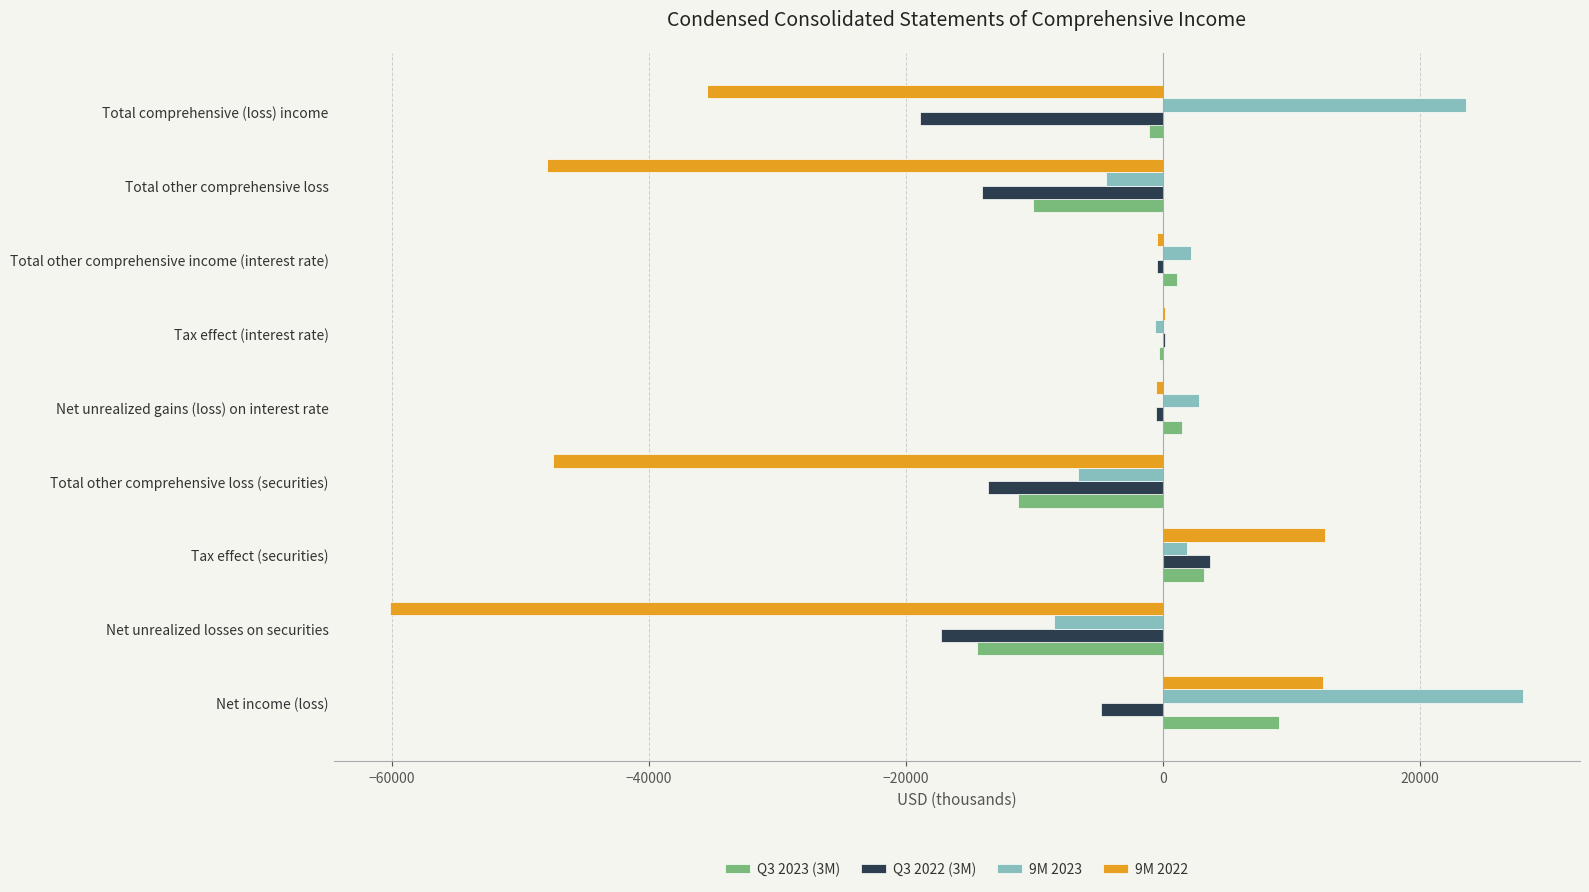

How many data points does each series have?

9